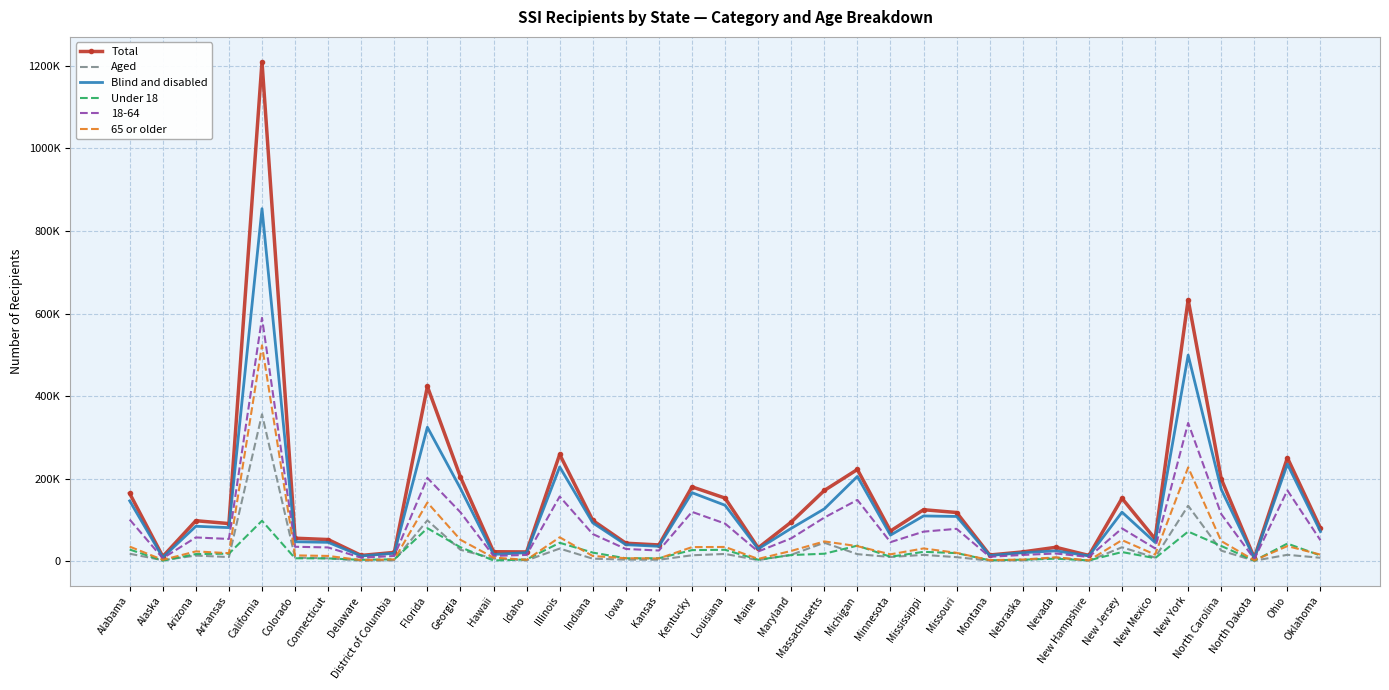

What are all the series names shown in the legend?

Total, Aged, Blind and disabled, Under 18, 18-64, 65 or older